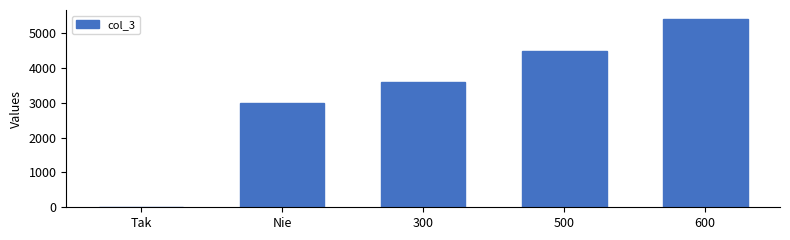

Count the number of data series in this chart.

1